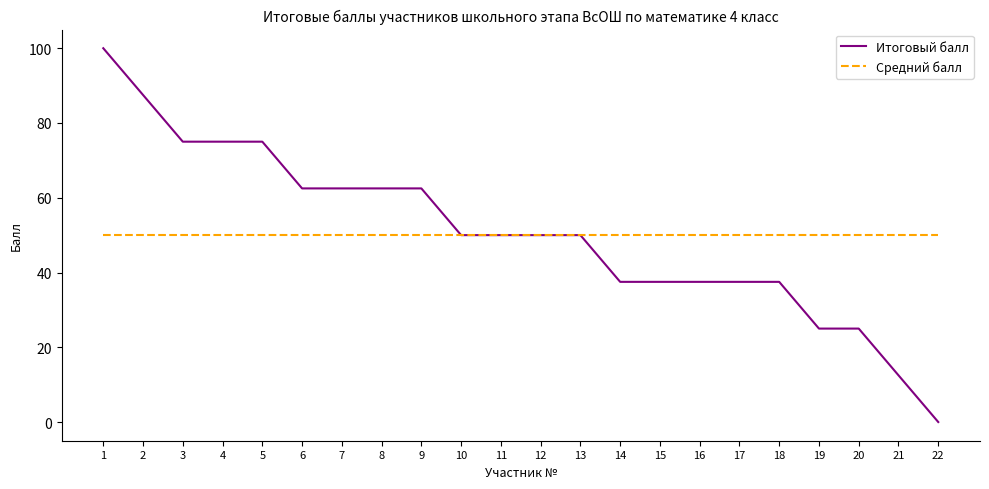

How many lines are shown in the chart?

2